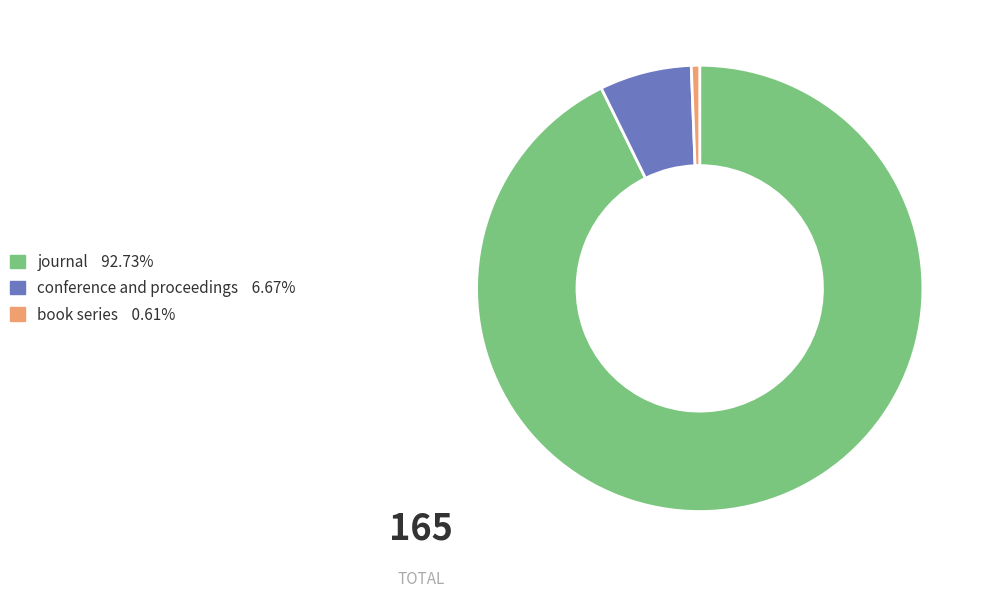

Combined, do journal and conference and proceedings account for over 50%?

Yes